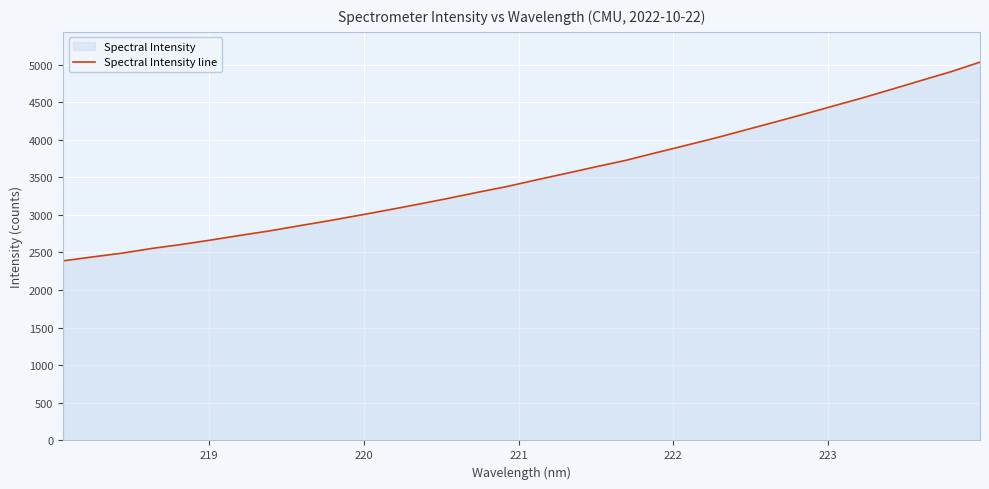

What is the minimum value shown in the chart?

2388.8